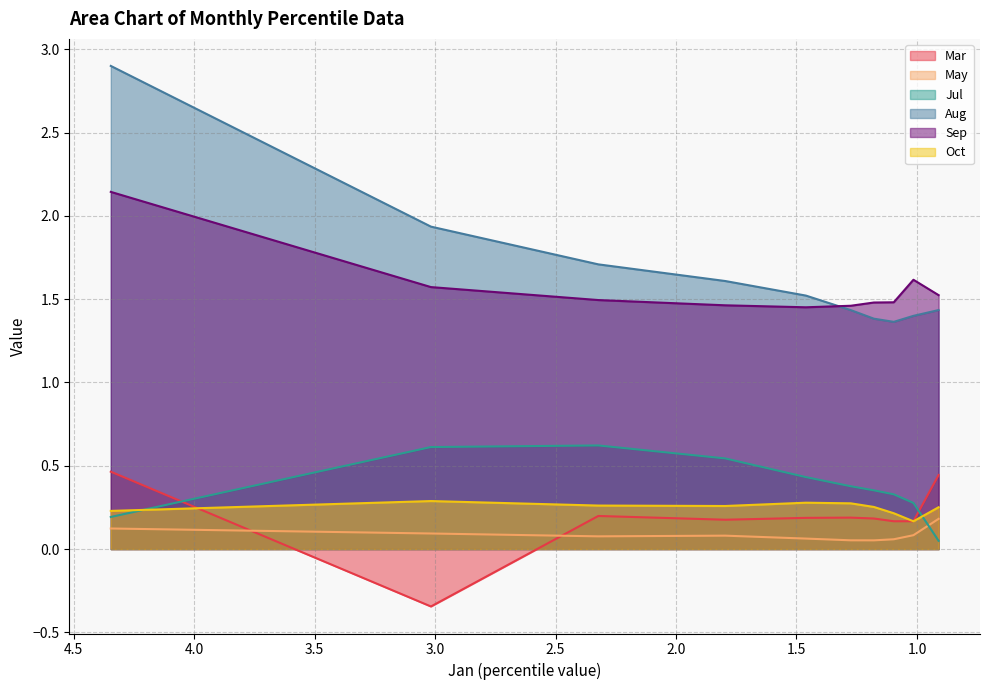

Reading right to left, transcribe all the data shown in this chart.

Mar: 0.4	0.2	0.2	0.2	0.2	0.2	0.2	0.2	-0.3	0.5
May: 0.2	0.1	0.1	0.1	0.1	0.1	0.1	0.1	0.1	0.1
Jul: 0.0	0.3	0.3	0.4	0.4	0.4	0.5	0.6	0.6	0.2
Aug: 1.4	1.4	1.4	1.4	1.4	1.5	1.6	1.7	1.9	2.9
Sep: 1.5	1.6	1.5	1.5	1.5	1.5	1.5	1.5	1.6	2.1
Oct: 0.3	0.2	0.2	0.3	0.3	0.3	0.3	0.3	0.3	0.2